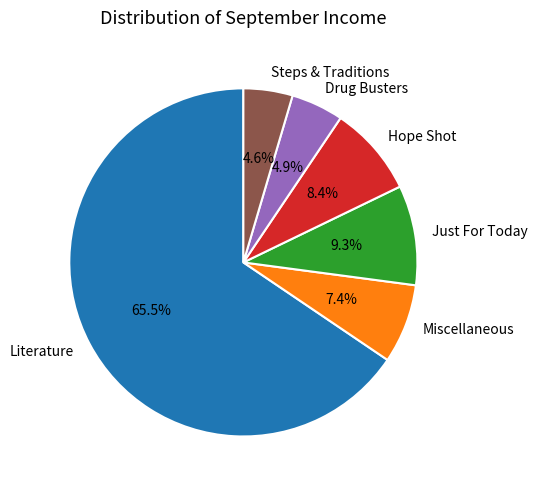

Between Hope Shot and Miscellaneous, which is larger?

Hope Shot